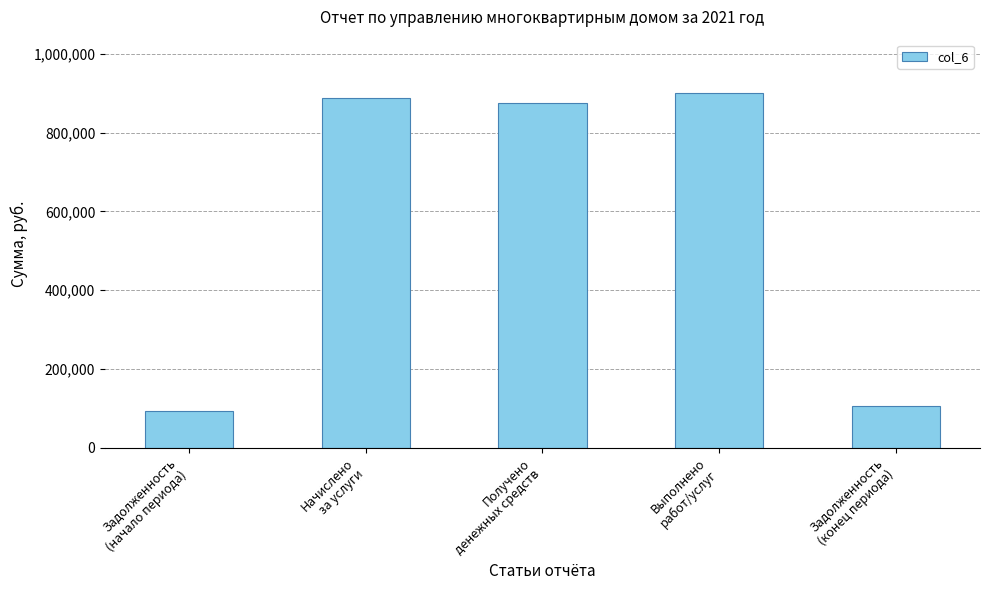

Approximately how many times larger is the value at Получено
денежных средств compared to Задолженность
(начало периода)?

9.3